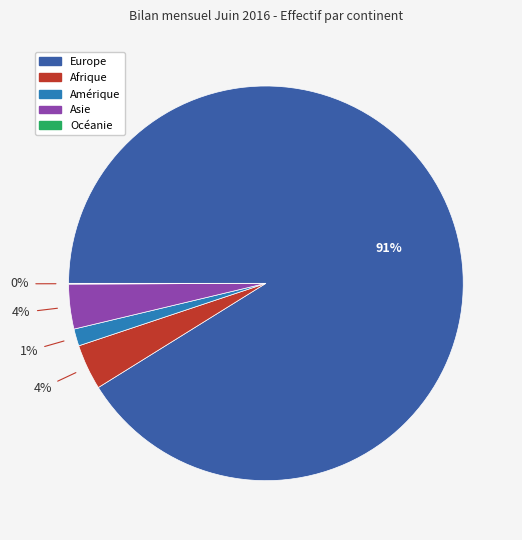

Does Afrique account for over 50% of the chart?

No